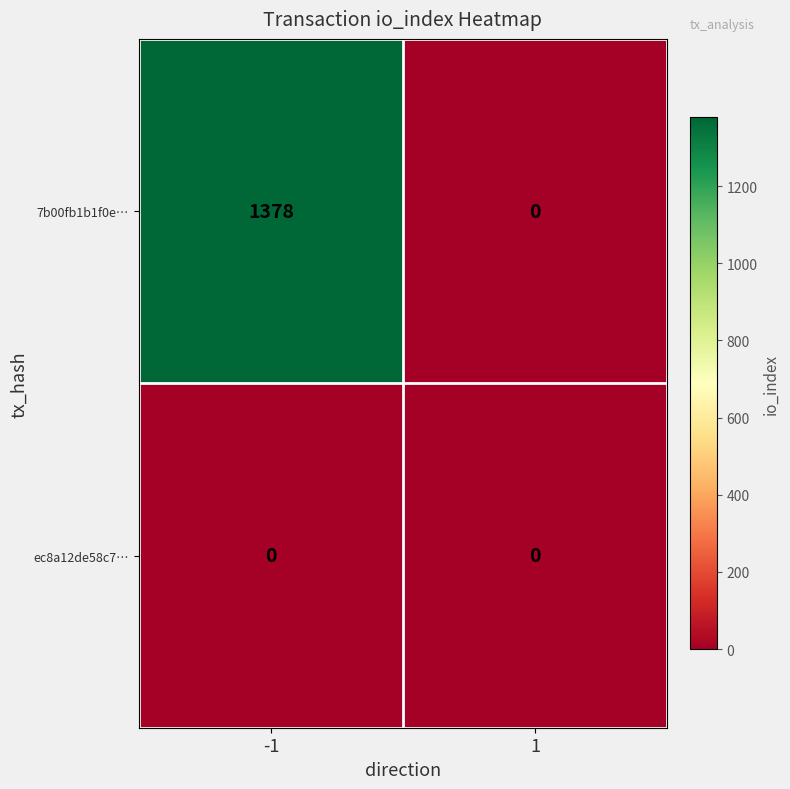

What is the average value of the 7b00fb1b1f0e… series?

689